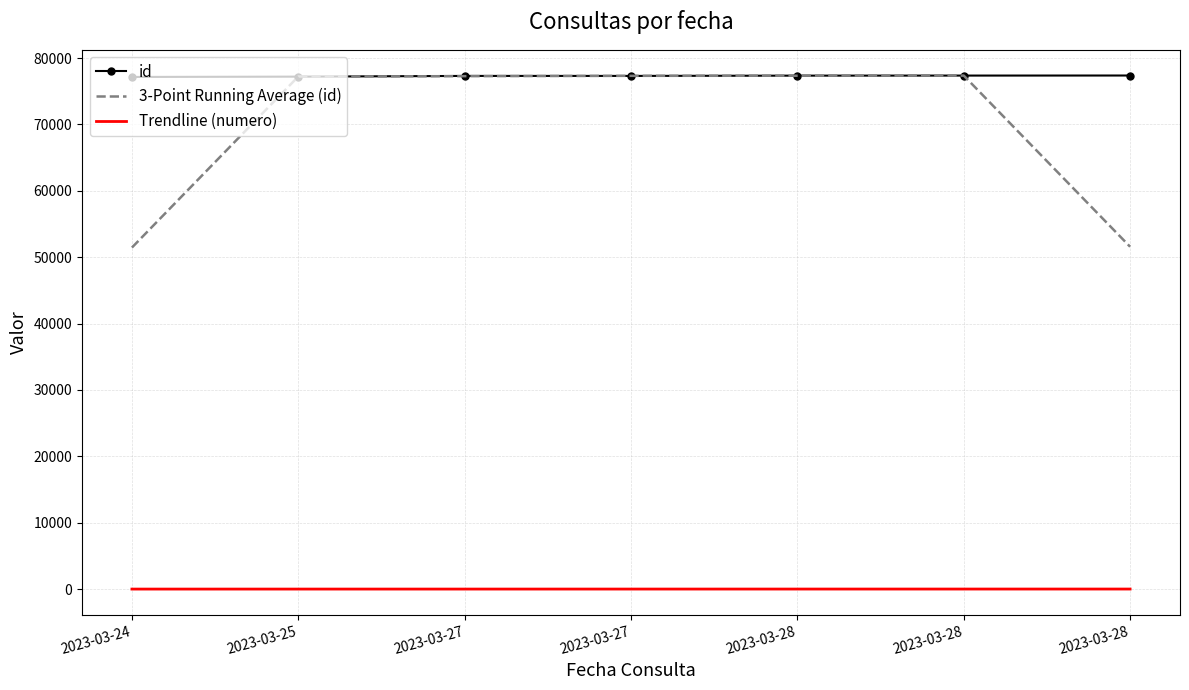

What are all the series names shown in the legend?

id, 3-Point Running Average (id), Trendline (numero)